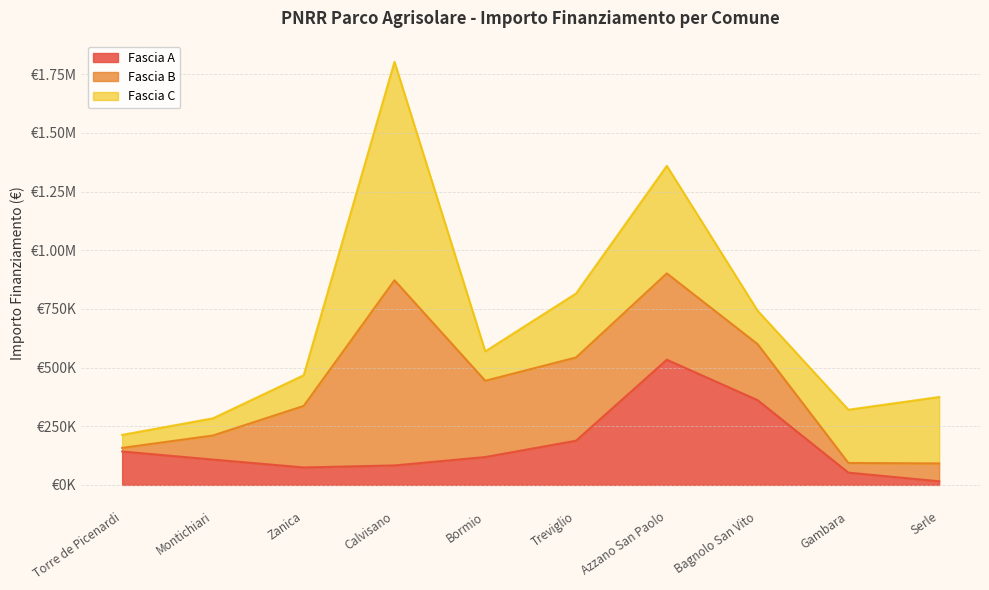

What are all the series names shown in the legend?

Fascia A, Fascia B, Fascia C